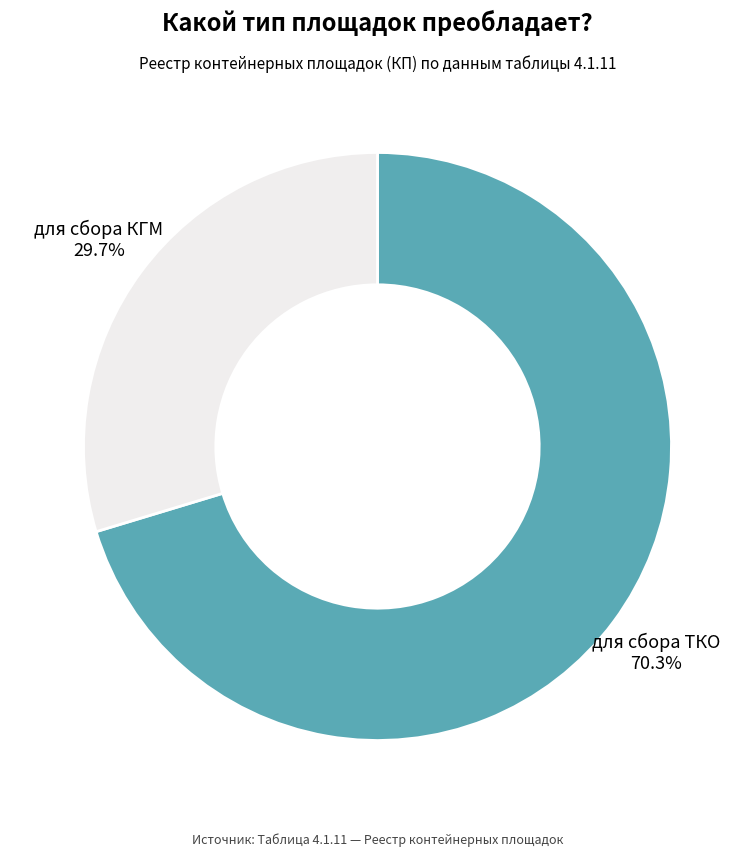

How many slices are in this pie chart?

2